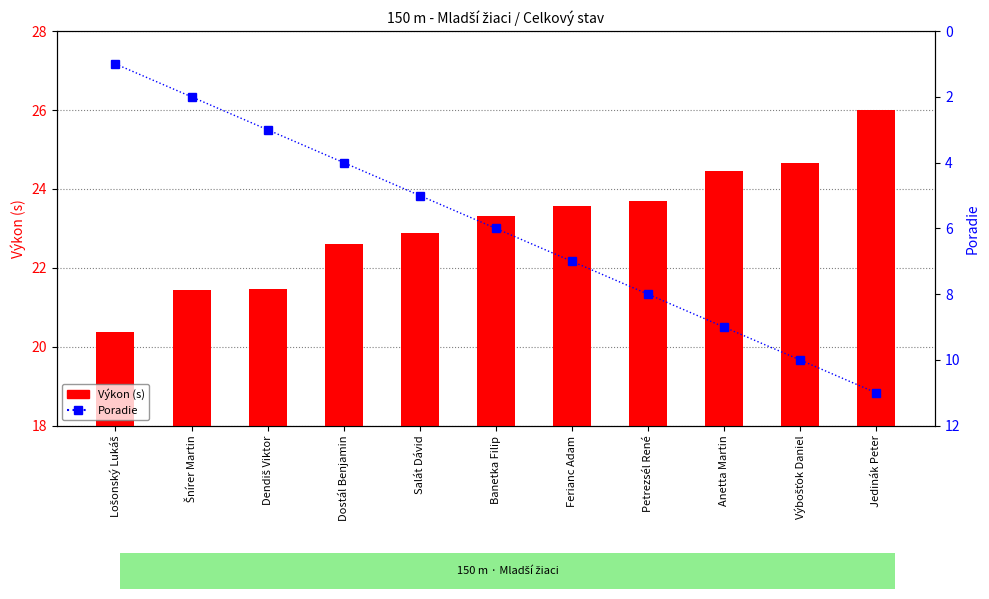

What is the difference between the Výkon (s) values at Výbošťok Daniel and Salát Dávid?

1.8